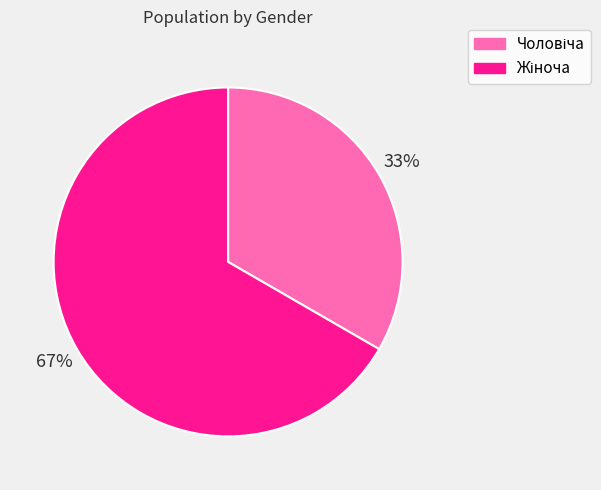

To the nearest percent, what is the average slice percentage?

50%